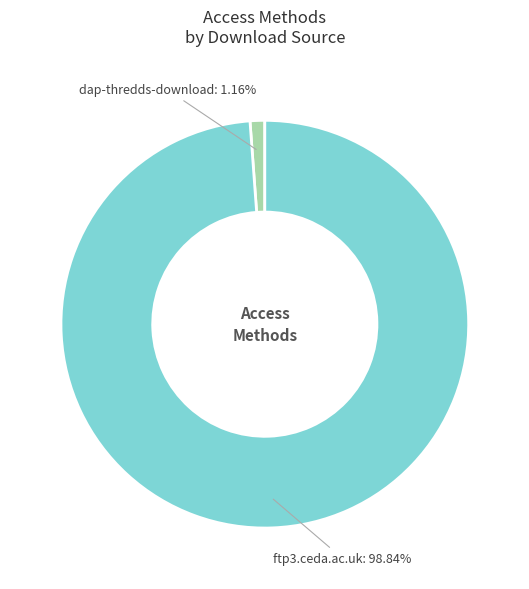

What percentage is the ftp3.ceda.ac.uk slice, to the nearest percent?

99%